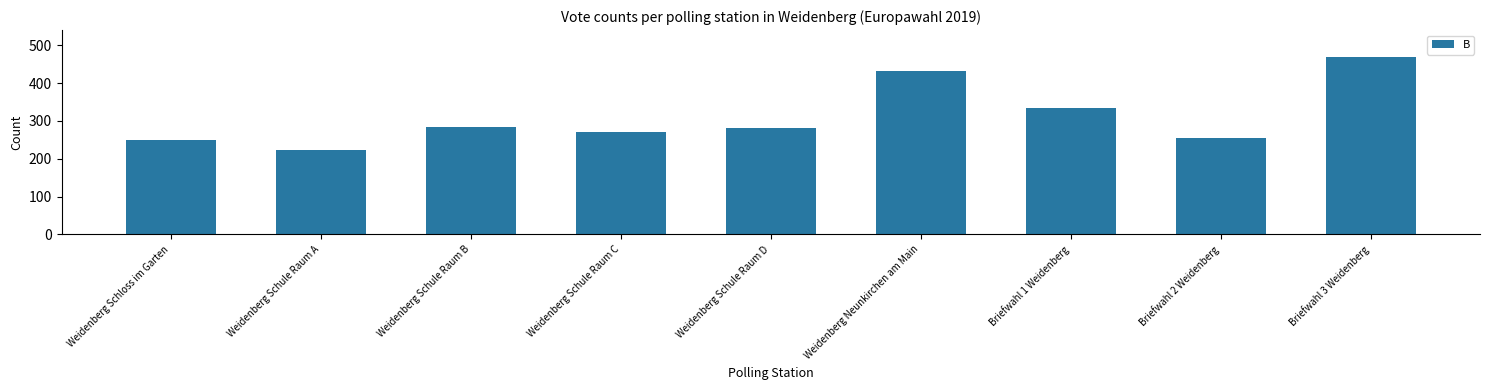

Which has a higher value, Briefwahl 1 Weidenberg or Weidenberg Schule Raum D?

Briefwahl 1 Weidenberg